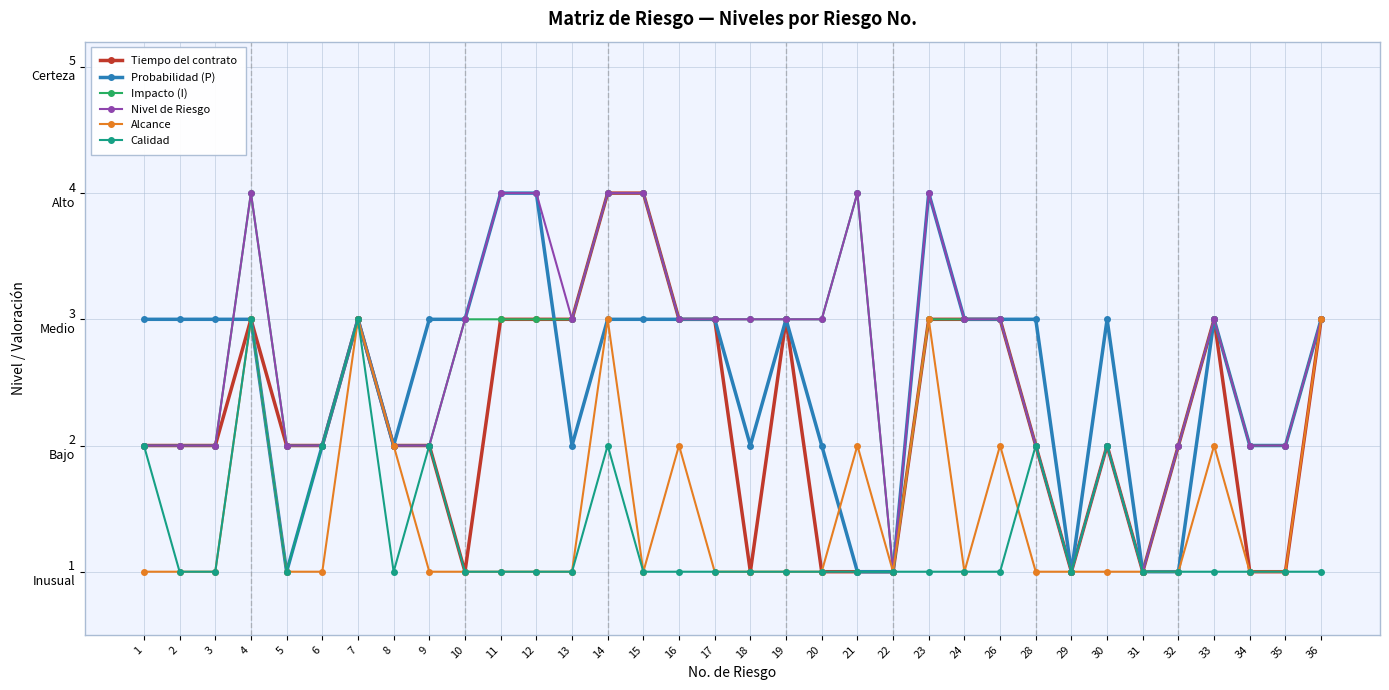

In Alcance, how many points are higher than both neighbors (excluding endpoints)?

8